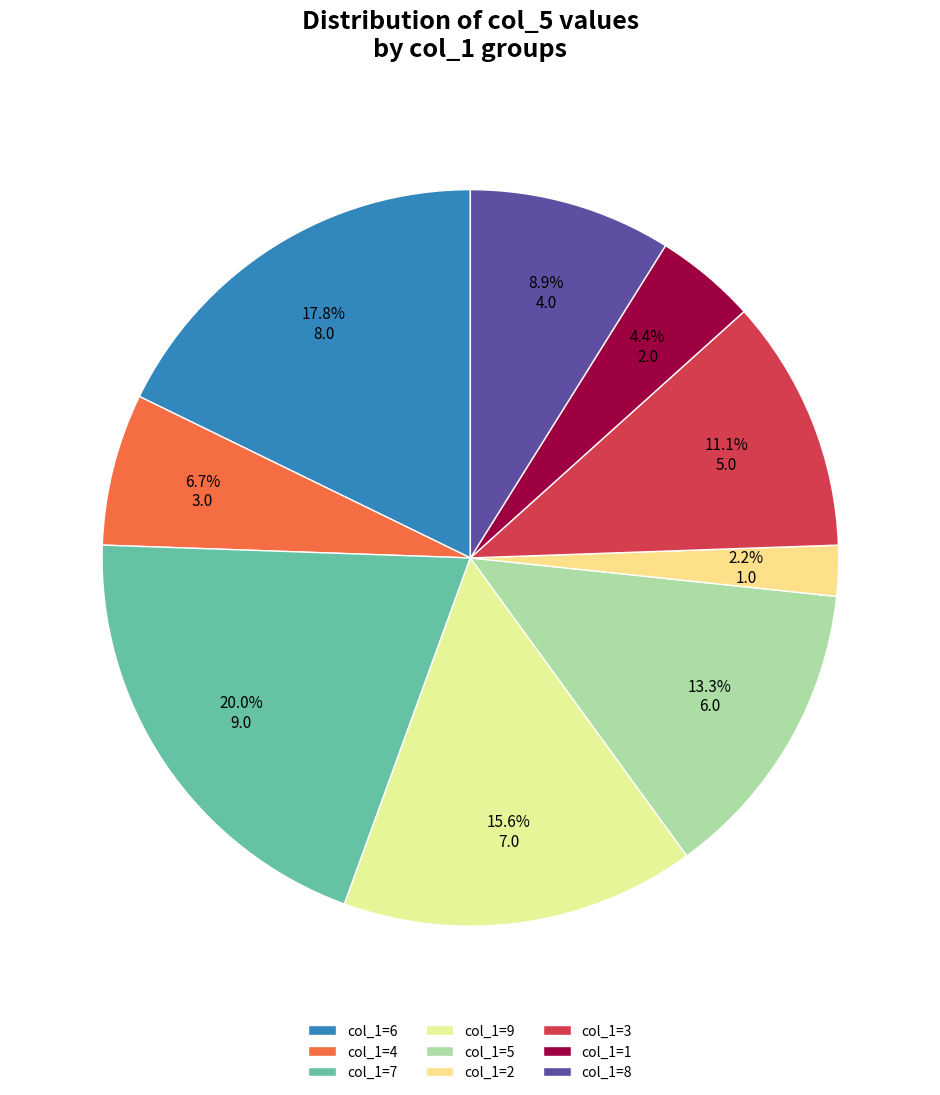

Count the number of slices in the pie.

9